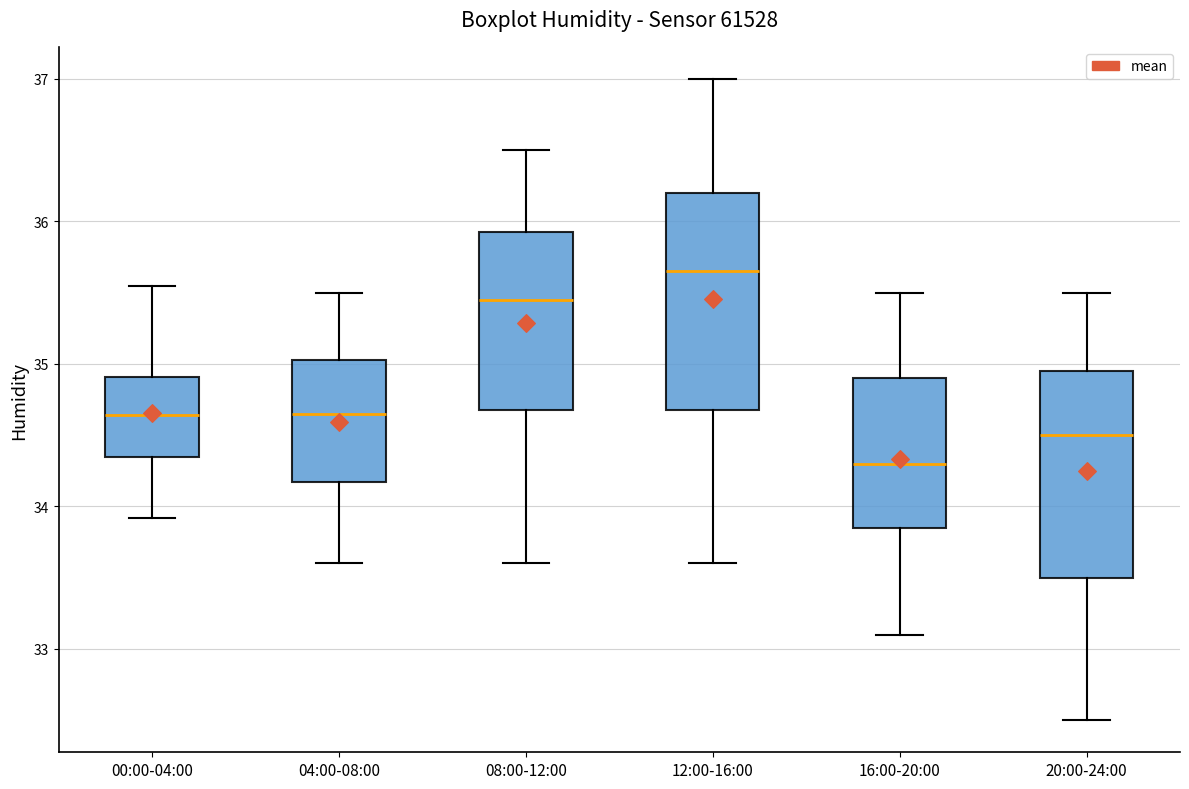

Reading left to right, read every box against the y-axis: the position of its median line, the range the box covers, and the ends of its whiskers. The values are not printed on the chart, so give them approximately, as read against the axis.

00:00-04:00: median 34.6, box 34.4 to 34.9, whiskers 33.9 to 35.6
04:00-08:00: median 34.7, box 34.2 to 35.0, whiskers 33.6 to 35.5
08:00-12:00: median 35.5, box 34.7 to 35.9, whiskers 33.6 to 36.5
12:00-16:00: median 35.7, box 34.7 to 36.2, whiskers 33.6 to 37.0
16:00-20:00: median 34.3, box 33.9 to 34.9, whiskers 33.1 to 35.5
20:00-24:00: median 34.5, box 33.5 to 35.0, whiskers 32.5 to 35.5